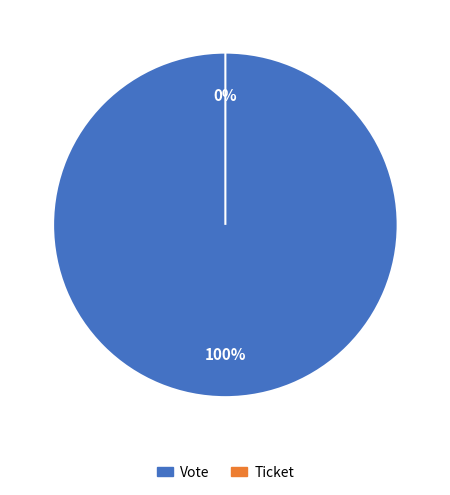

How much of the chart is everything except Ticket?

100.0%